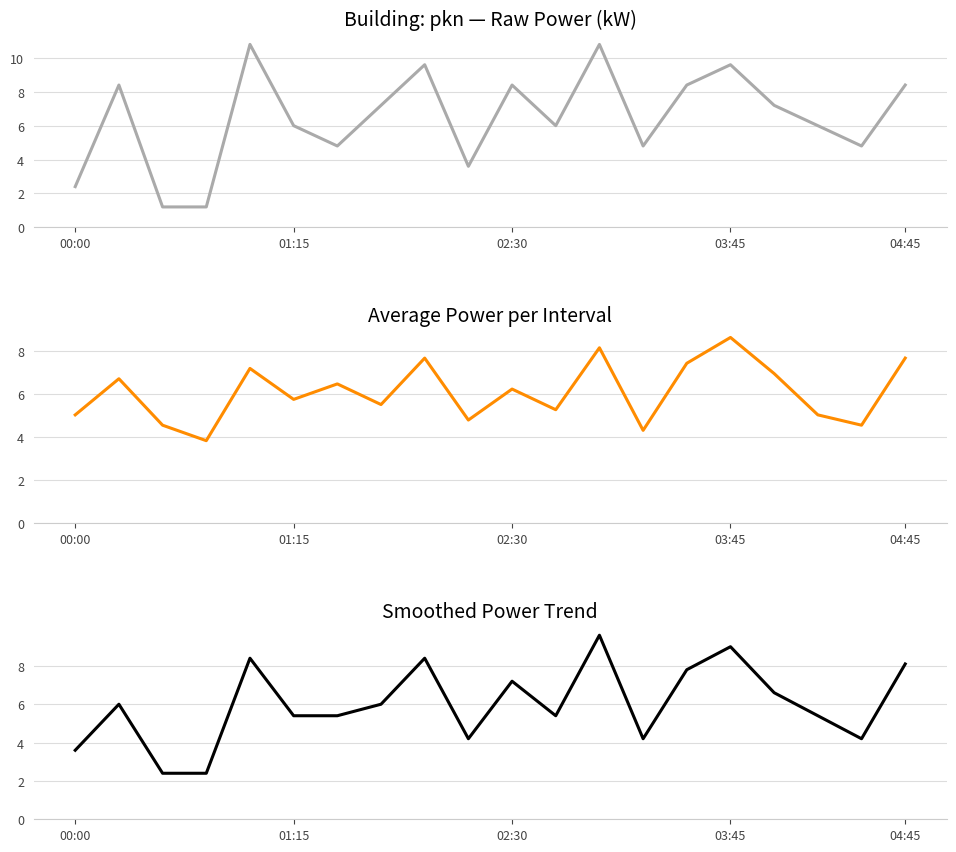

Reading right to left, list all the values displayed in this chart.

power: 8.4	4.8	6.0	7.2	9.6	8.4	4.8	10.8	6.0	8.4	3.6	9.6	7.2	4.8	6.0	10.8	1.2	1.2	8.4	2.4
avg_power: 7.7	4.6	5.0	7.0	8.6	7.4	4.3	8.2	5.3	6.2	4.8	7.7	5.5	6.5	5.8	7.2	3.8	4.6	6.7	5.0
smoothed_power: 8.1	4.2	5.4	6.6	9.0	7.8	4.2	9.6	5.4	7.2	4.2	8.4	6.0	5.4	5.4	8.4	2.4	2.4	6.0	3.6